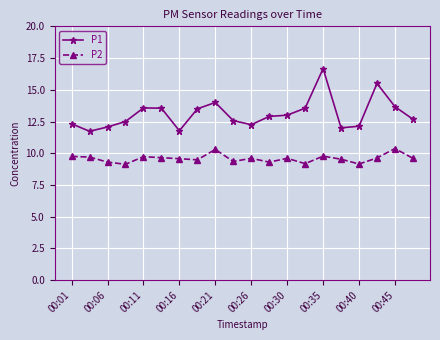

Rank the series by their maximum value, from lowest to highest.

P2, P1